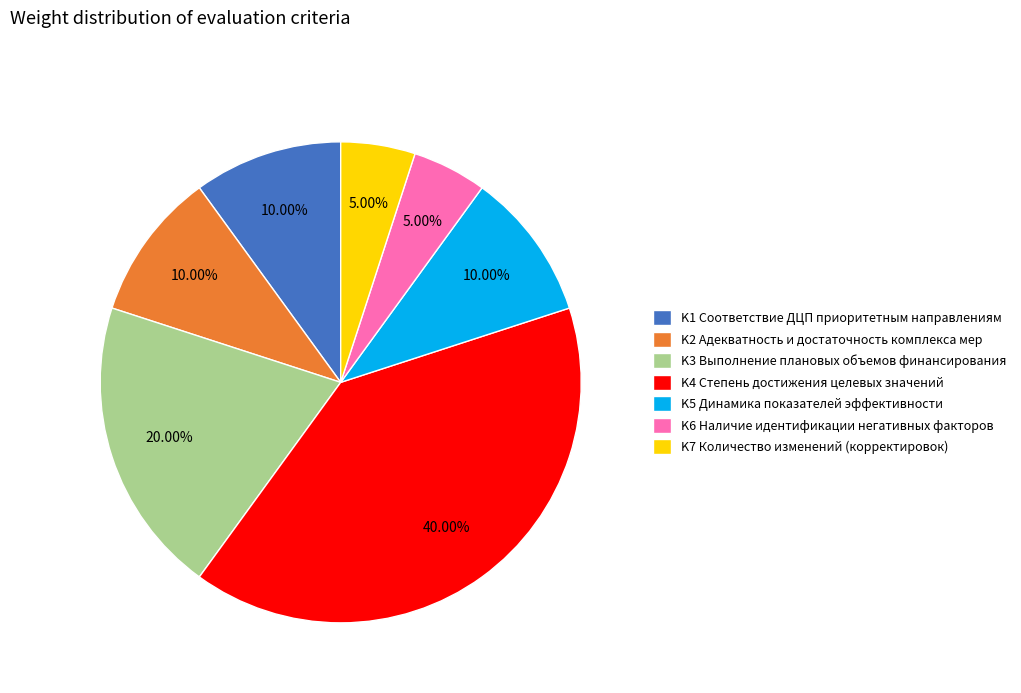

Does K1 account for over 50% of the chart?

No